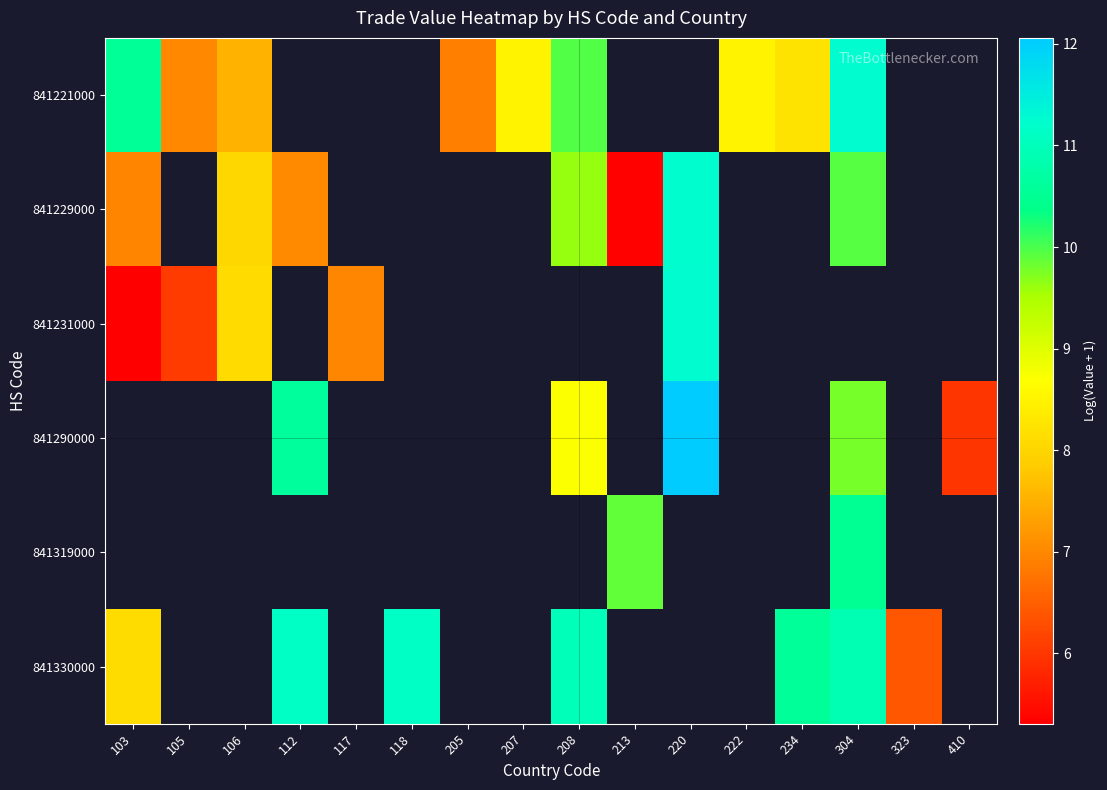

At how many categories does at least one series exceed 8?

11